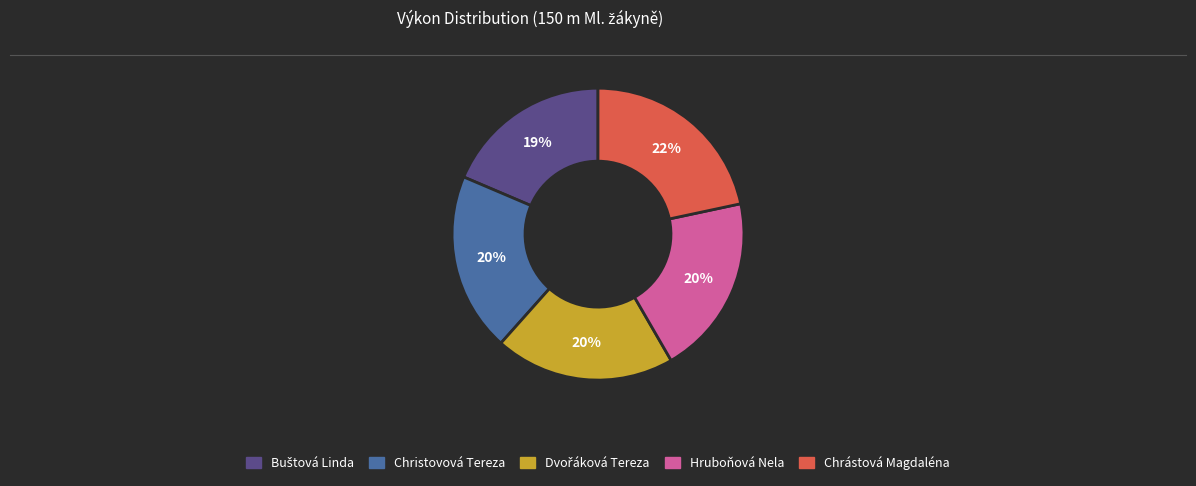

To the nearest percent, what percentage of the pie is Christovová Tereza?

20%